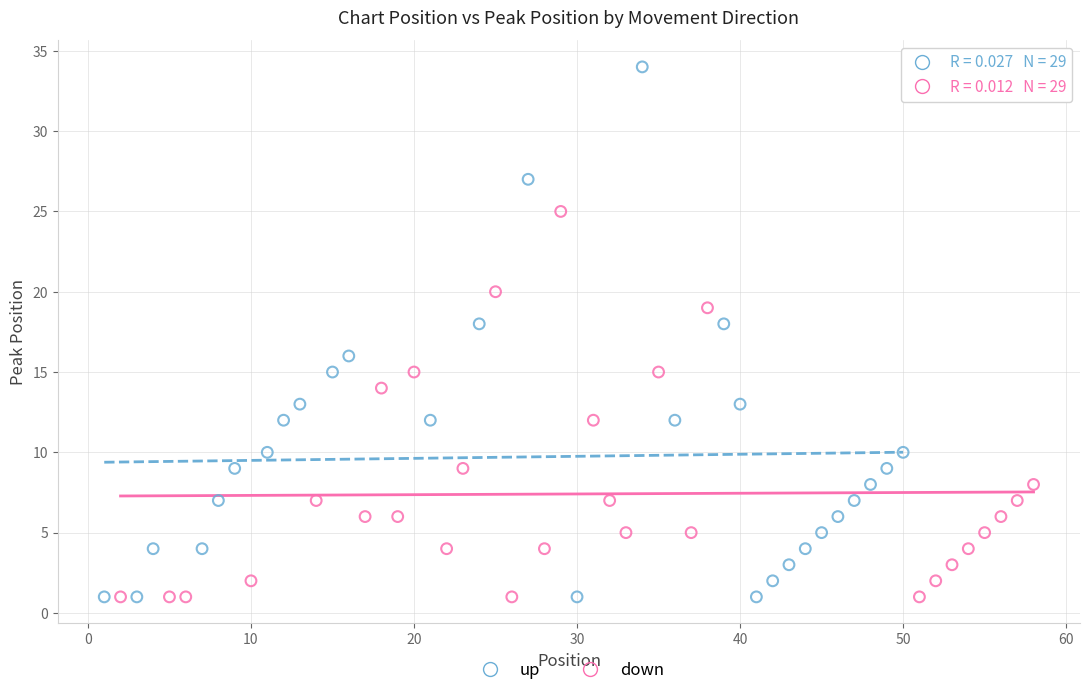

Which series has the widest spread of Y values?

up